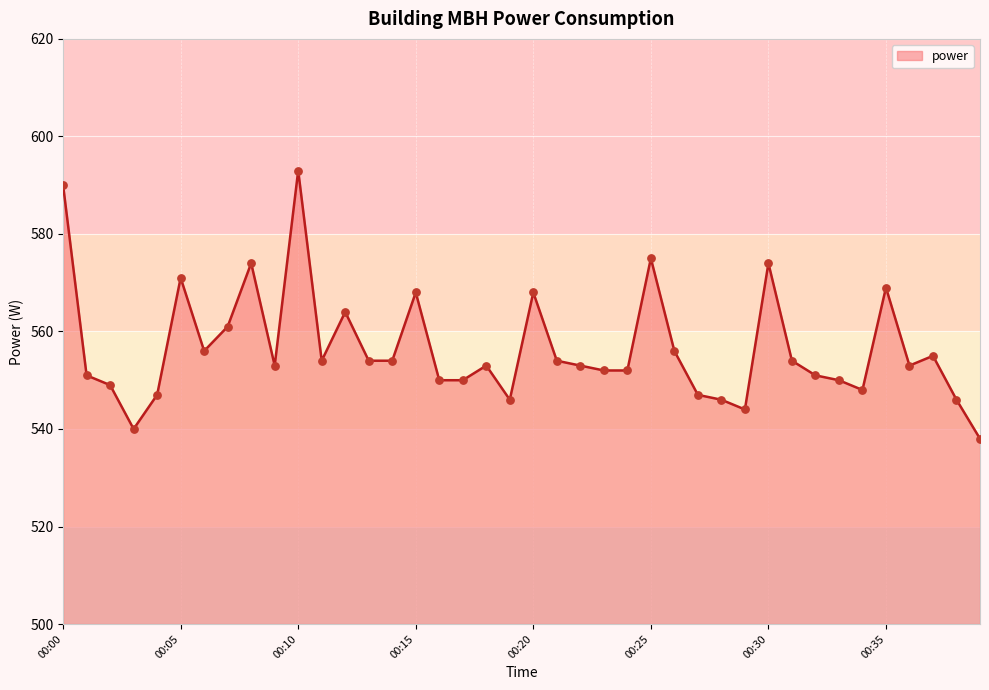

What is the difference between the maximum and minimum values?

55